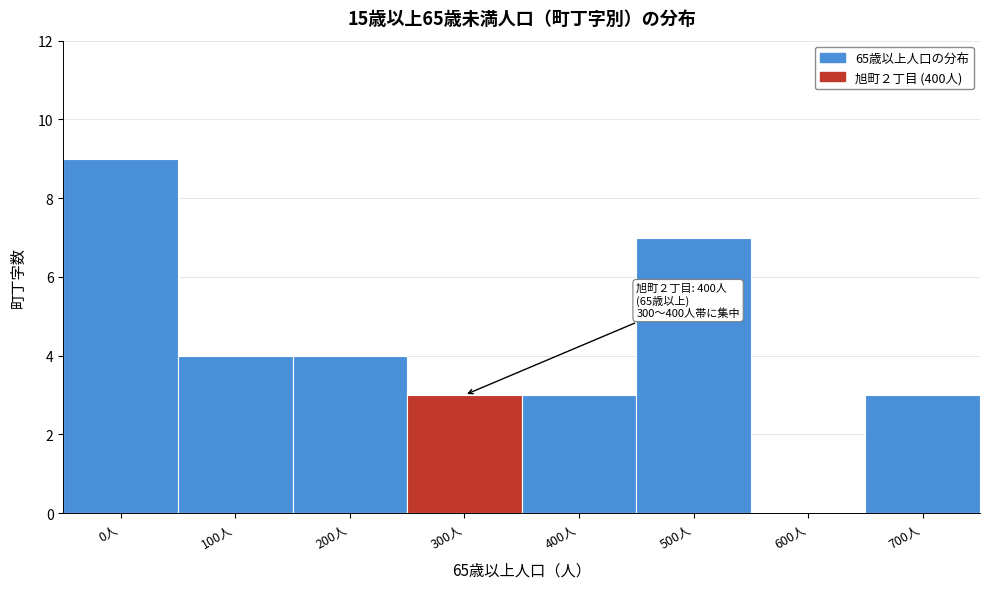

Reading right to left, list all the values displayed in this chart.

700人=3	600人=0	500人=7	400人=3	300人=3	200人=4	100人=4	0人=9